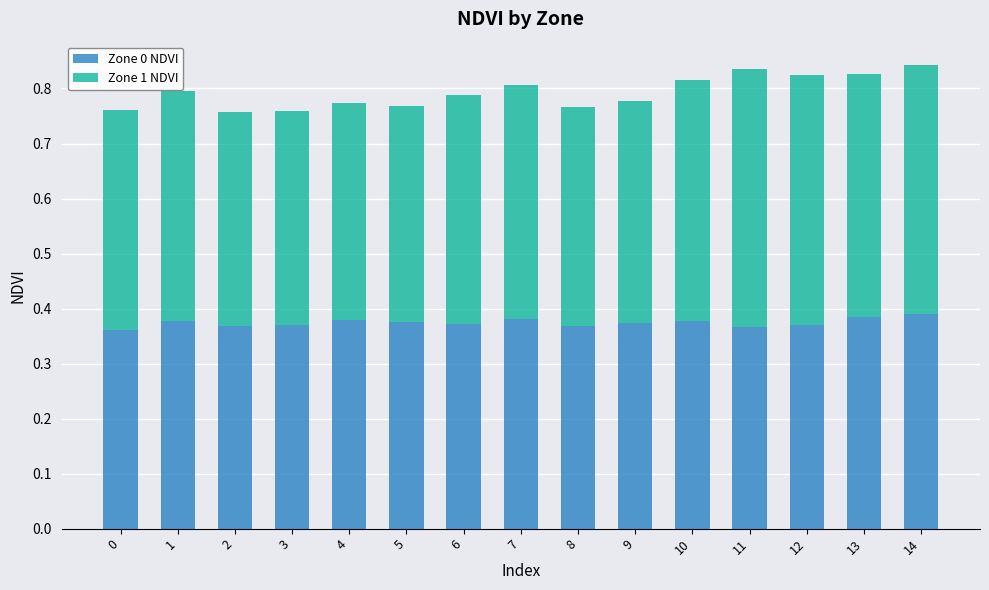

Count the number of categories in the chart.

15